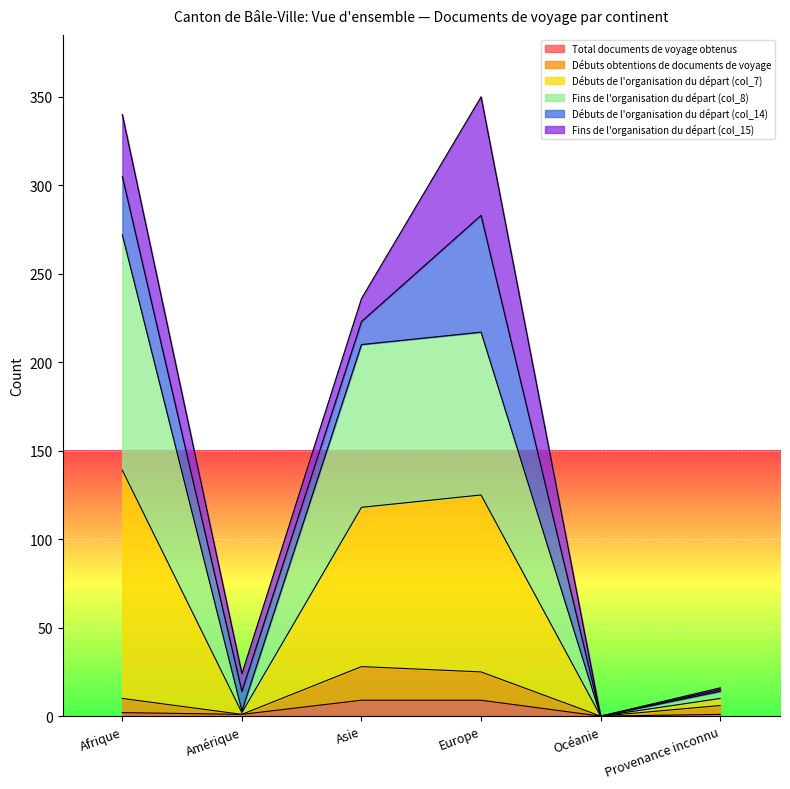

List the labels in order of Fins de l'organisation du départ (col_8) value, largest first.

Afrique, Europe, Asie, Provenance inconnu, Amérique, Océanie